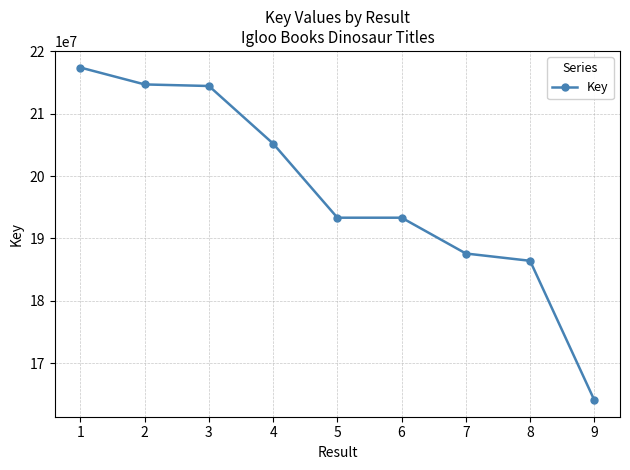

Which label corresponds to the smallest value in the chart?

9